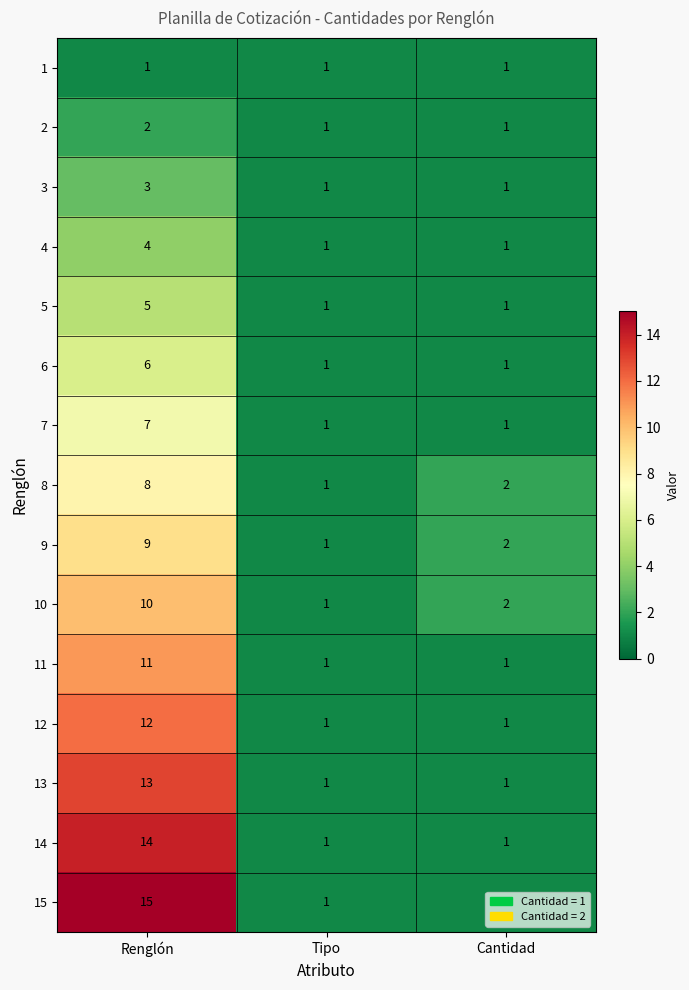

How many 5 values are between 1 and 5?

3